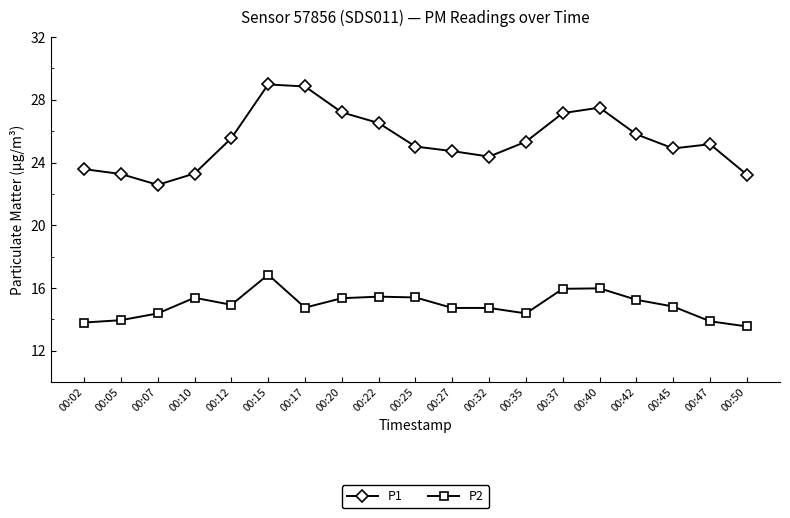

The value of P1 at 00:10 is 23.3. True or false?

True